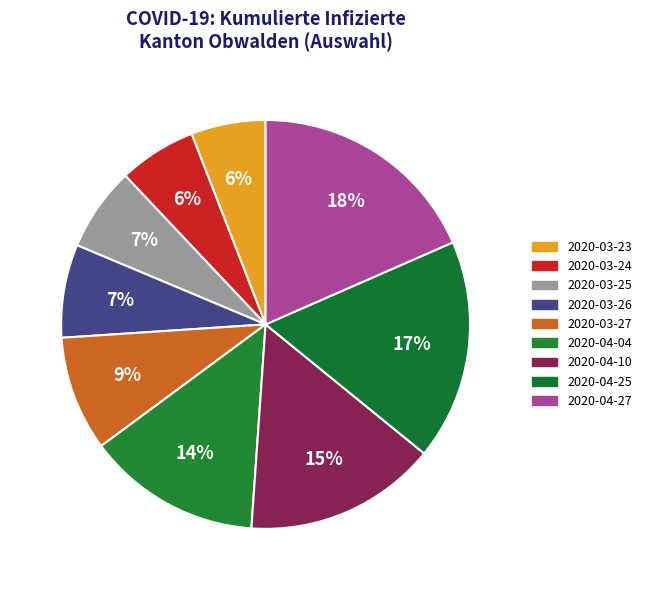

How many slices are in this pie chart?

9